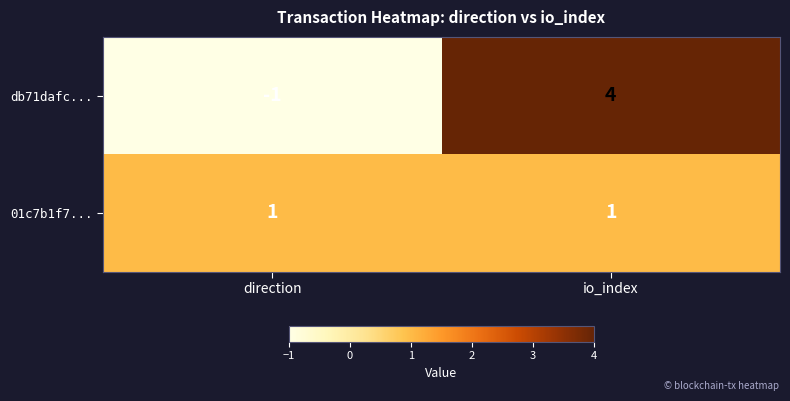

The value of db71dafc... at io_index is 4. True or false?

True